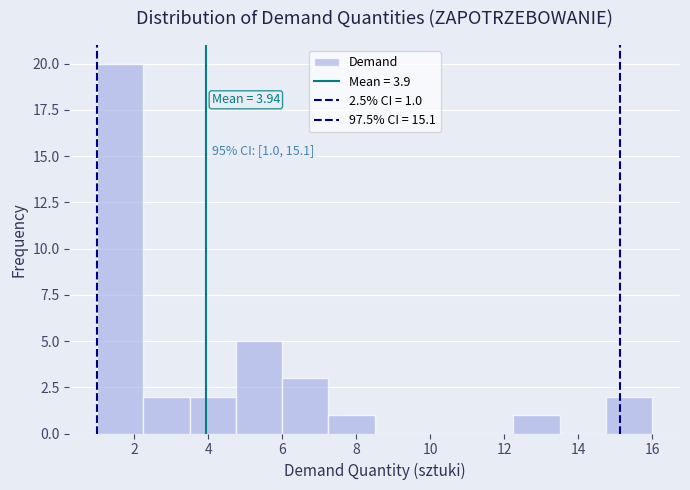

Over which range of the x-axis is the bar tallest?

1.00 to 2.25